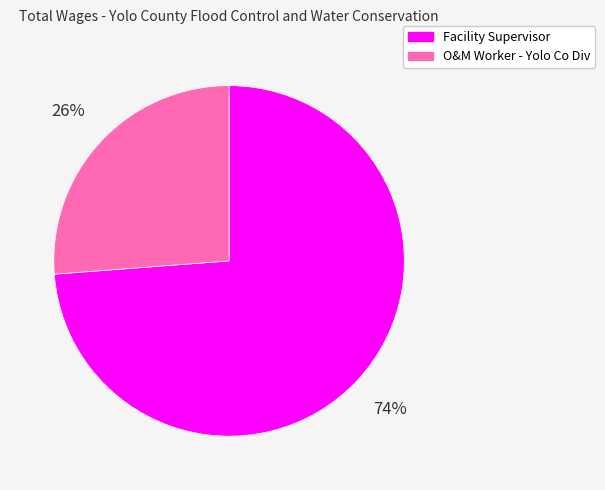

What is the smallest slice in the pie chart?

O&M Worker - Yolo Co Div